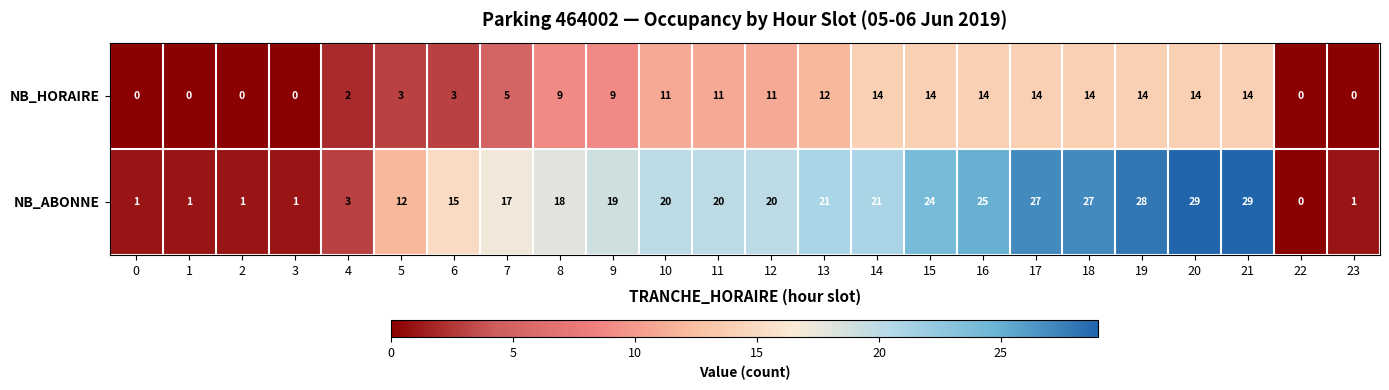

What is the sum of the NB_HORAIRE values at 1 and 11?

11